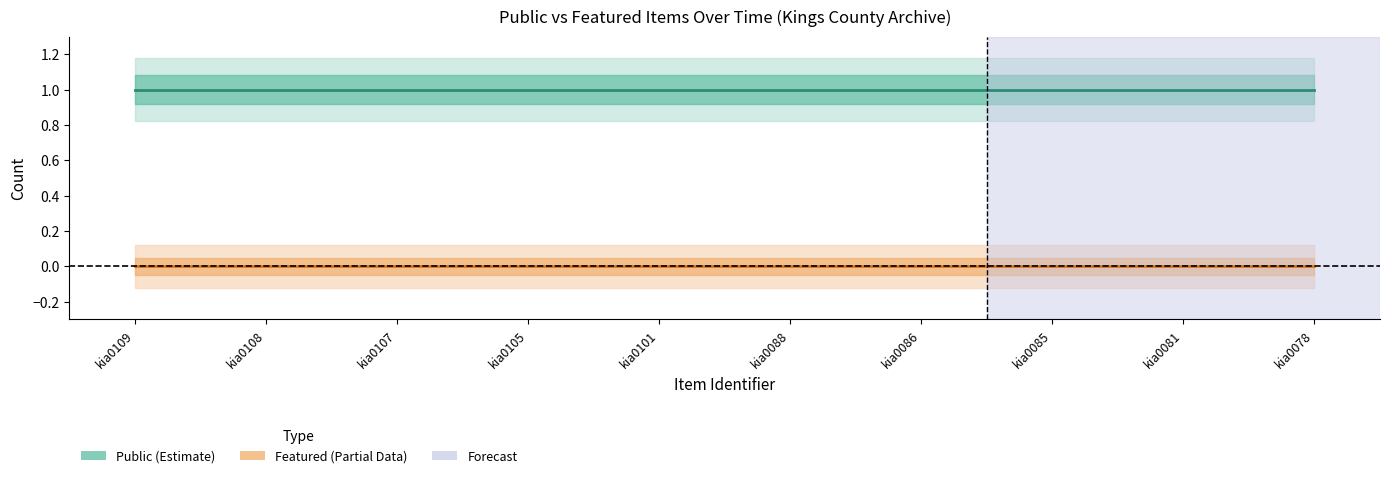

Read the Public (Estimate) value at kia0108.

1